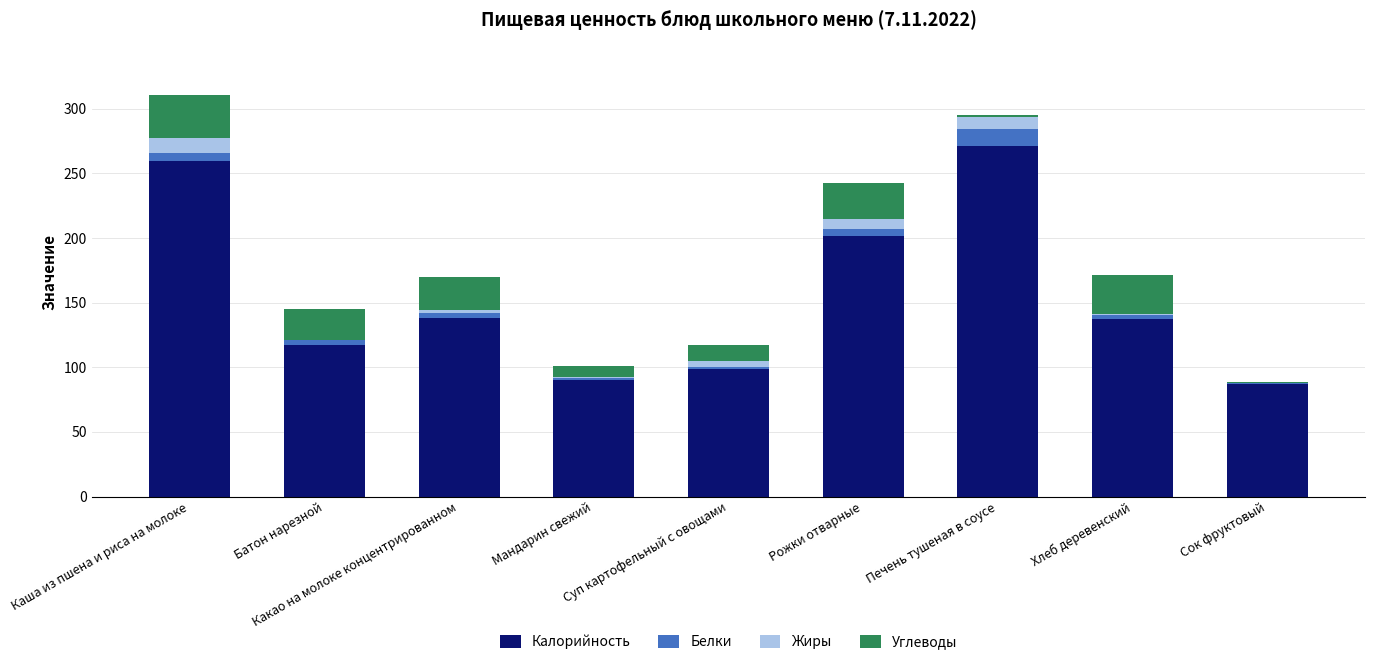

How many data points in Калорийность are above 137?

5